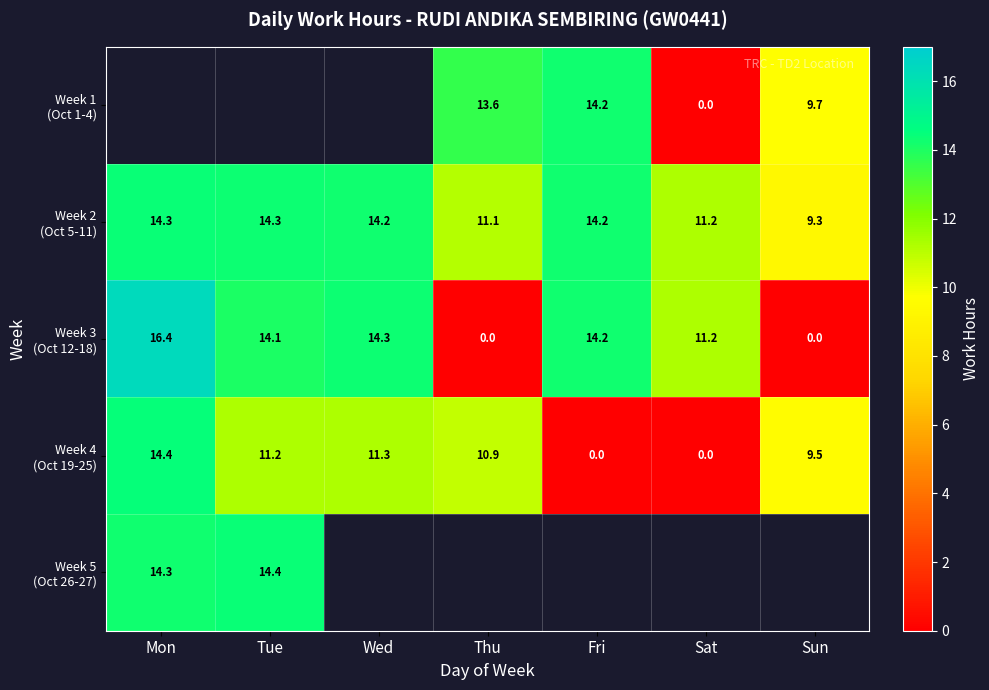

Is the value of Week 1 (Oct 1-4) at Thu greater than the value of Week 2 (Oct 5-11) at Mon?

No